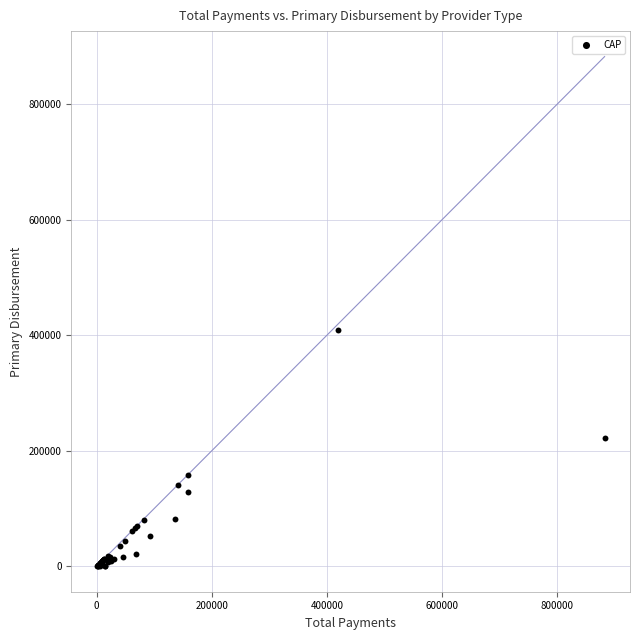

What Y value in the scatter plot is closest to 204844?

221458.6